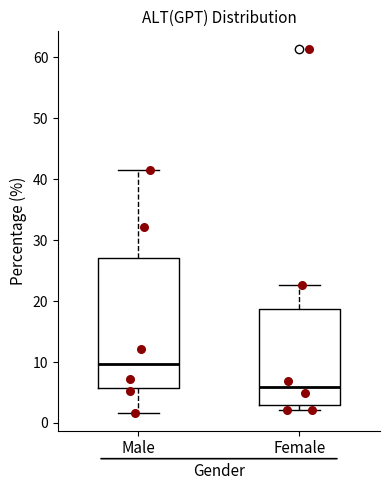

Which box is the tallest, from its lower edge to its upper edge?

Male